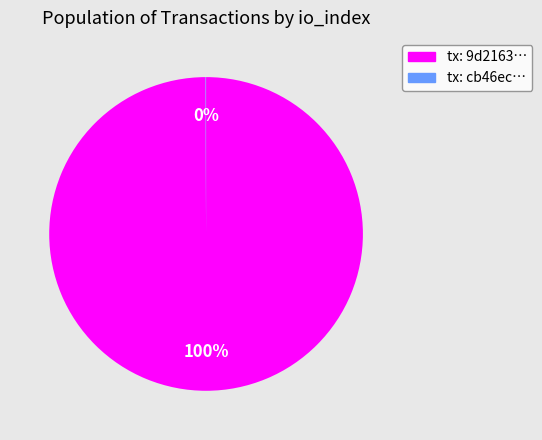

Does tx: 9d2163… represent more than half of the total?

Yes